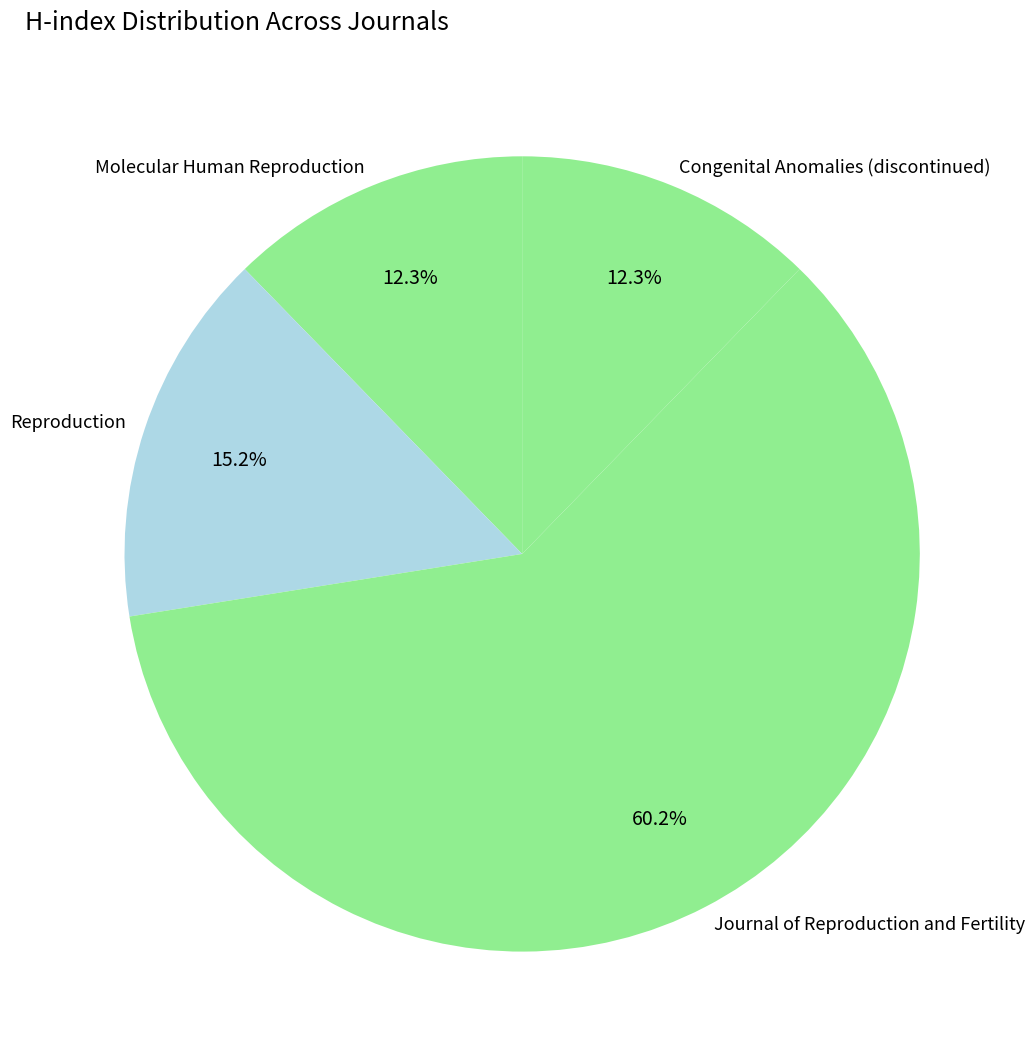

The Reproduction slice represents 29% of the pie. True or false?

False